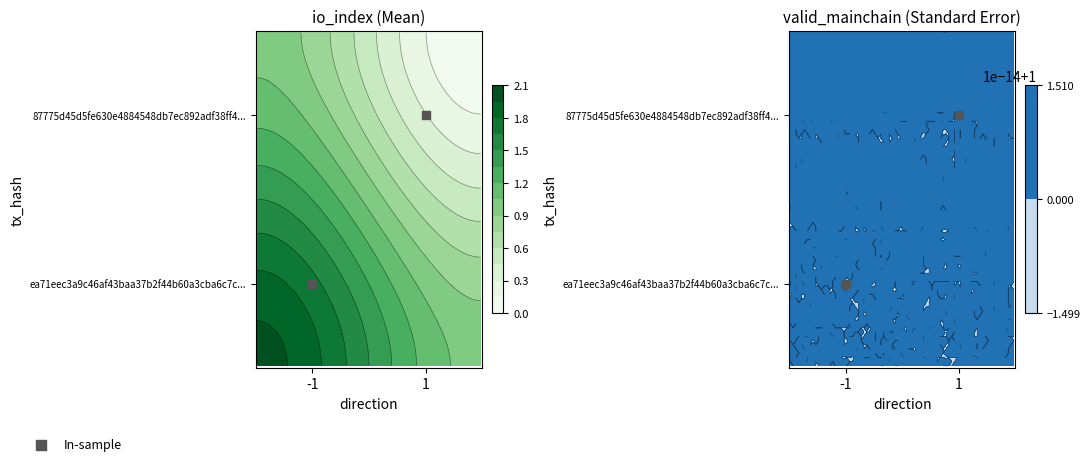

List the labels in order of value, largest first.

1, -1